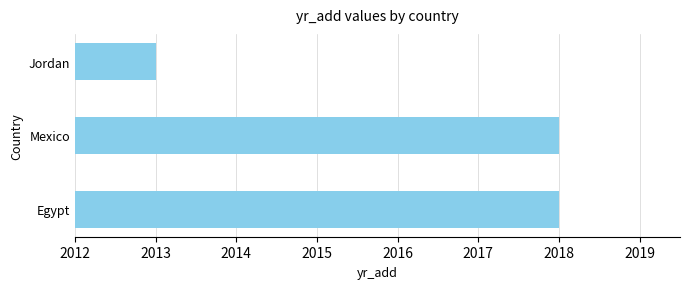

Reading bottom to top, transcribe all the data shown in this chart.

2018	2018	2013